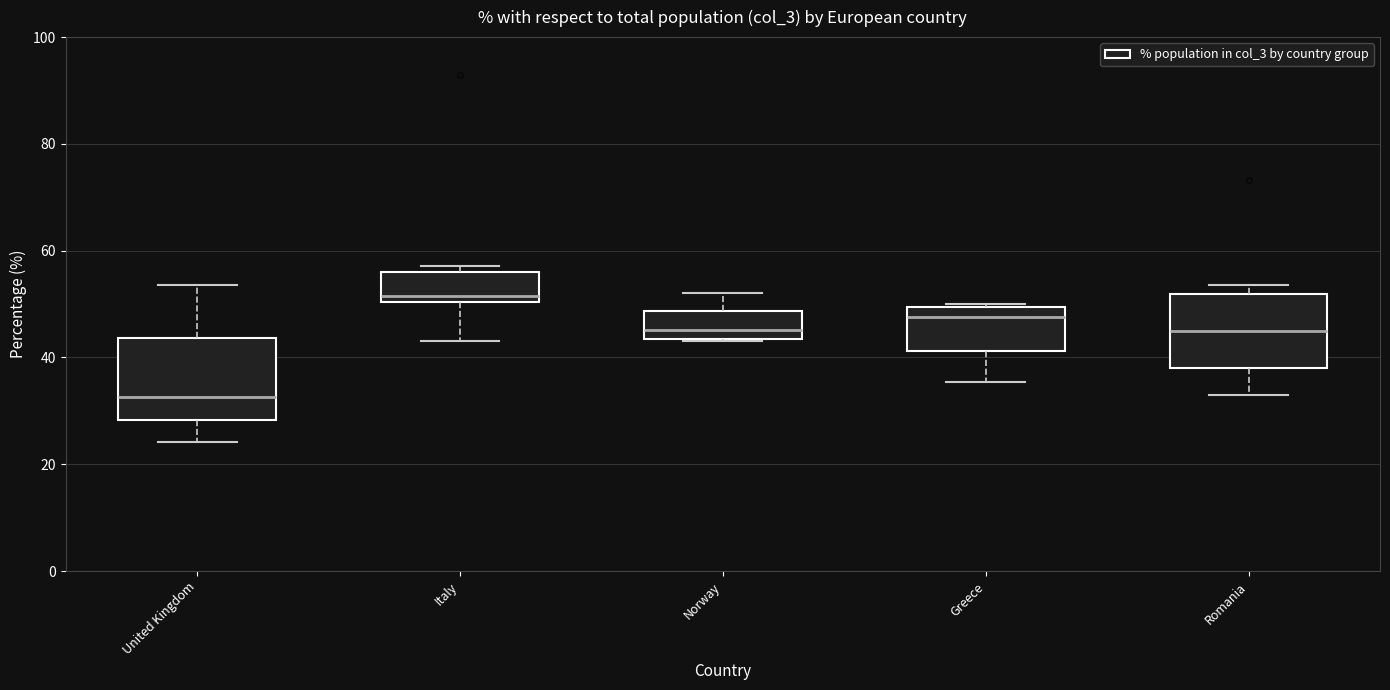

Where is the upper edge of the box for United Kingdom on the y-axis? The values are not printed on the chart, so give them approximately, as read against the axis.

44